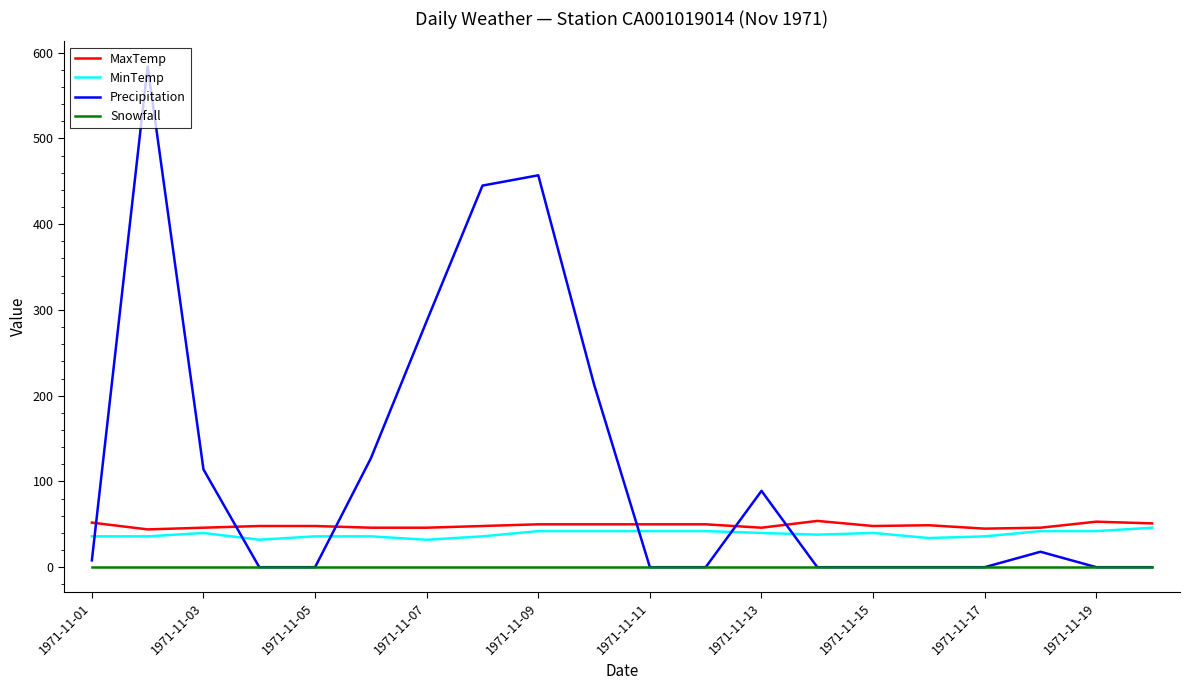

Which series has the largest total across all categories?

Precipitation